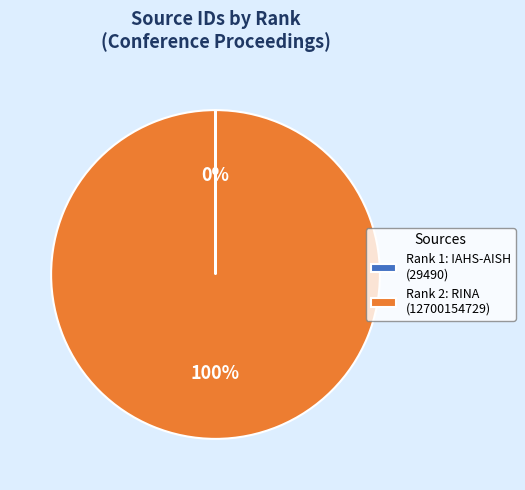

To the nearest percent, what is the average slice percentage?

50%